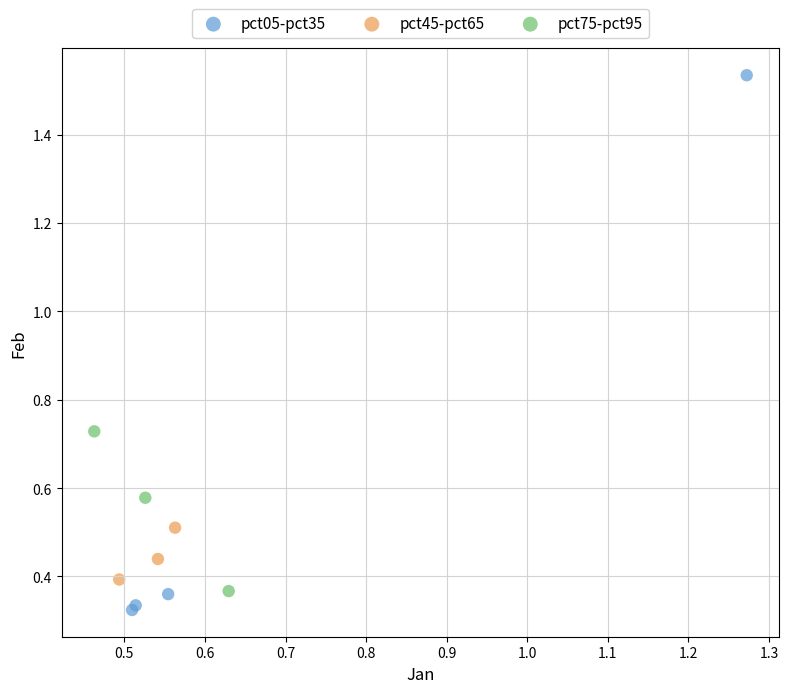

Which series reaches the maximum Y coordinate?

pct05-pct35